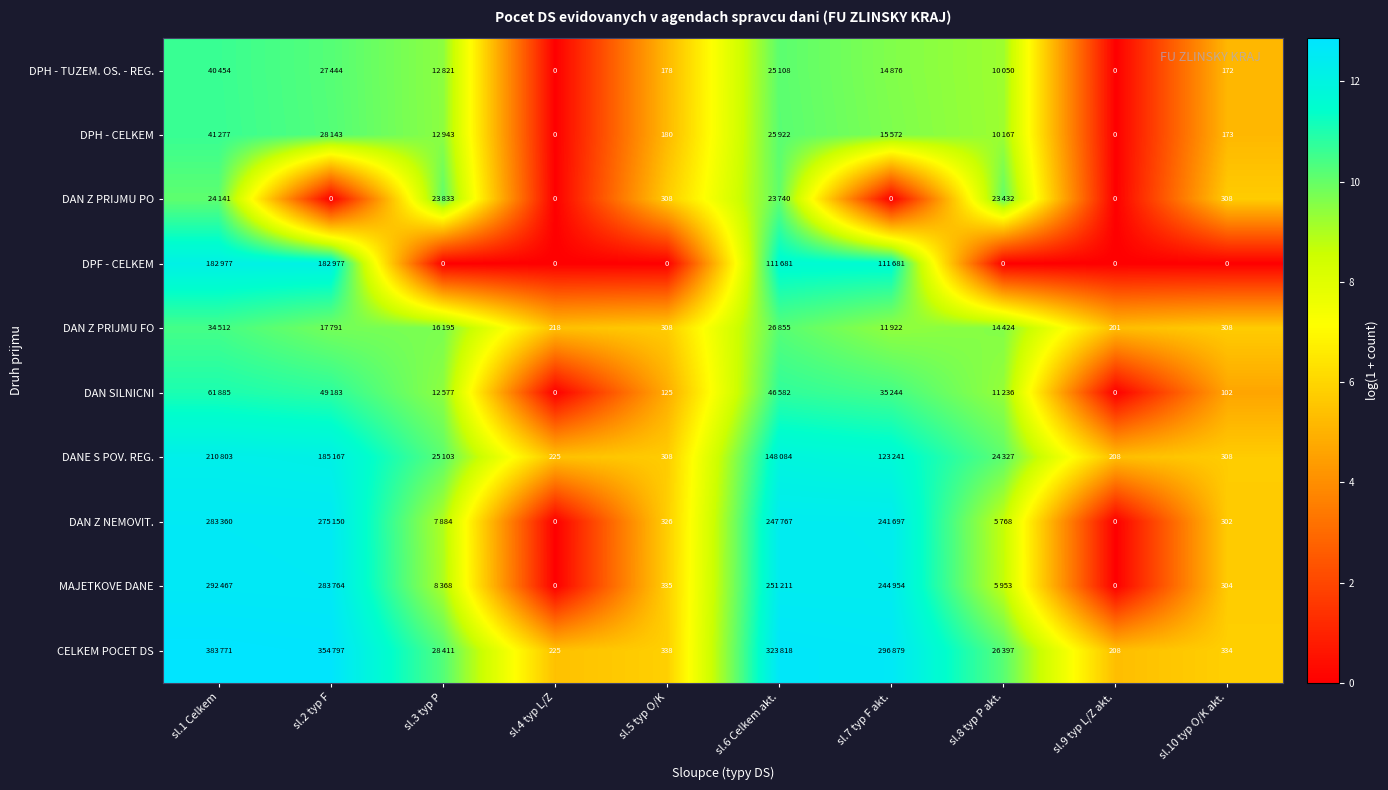

Is the value of CELKEM POCET DS at sl.4 typ L/Z greater than the value of DPF - CELKEM at sl.5 typ O/K?

Yes